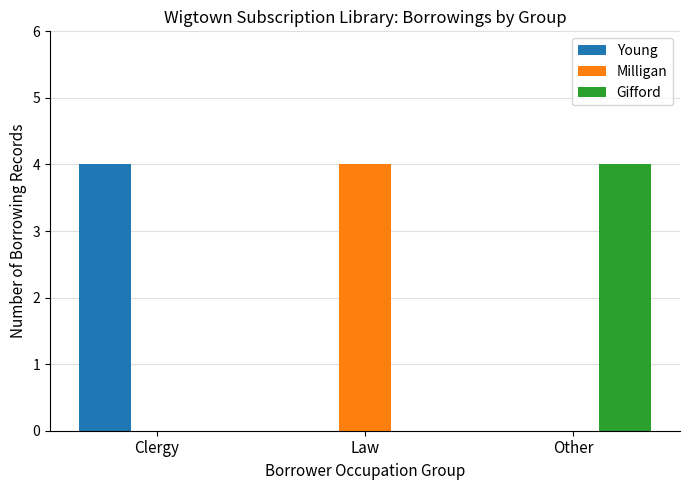

Is the value of Gifford at Clergy greater than the value of Milligan at Law?

No